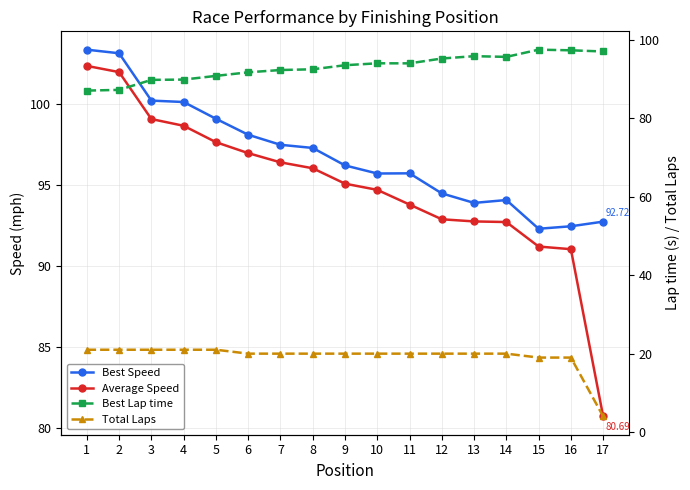

Reading right to left, list all the values displayed in this chart.

Best Speed: 92.7	92.4	92.3	94.1	93.9	94.5	95.7	95.7	96.2	97.3	97.5	98.1	99.1	100.1	100.2	103.1	103.3
Average Speed: 80.7	91.0	91.2	92.7	92.7	92.9	93.8	94.7	95.1	96.0	96.4	97.0	97.6	98.6	99.1	102.0	102.3
Best Lap time: 97.1	97.4	97.5	95.7	95.9	95.3	94.0	94.1	93.6	92.5	92.3	91.8	90.8	89.9	89.8	87.3	87.1
Total Laps: 4.0	19.0	19.0	20.0	20.0	20.0	20.0	20.0	20.0	20.0	20.0	20.0	21.0	21.0	21.0	21.0	21.0